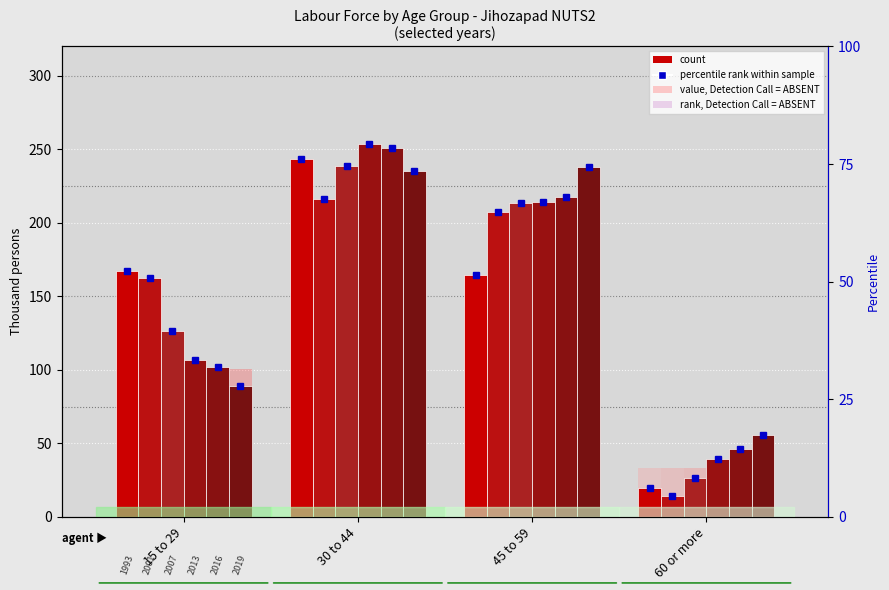

What is the smallest value displayed?

13.9